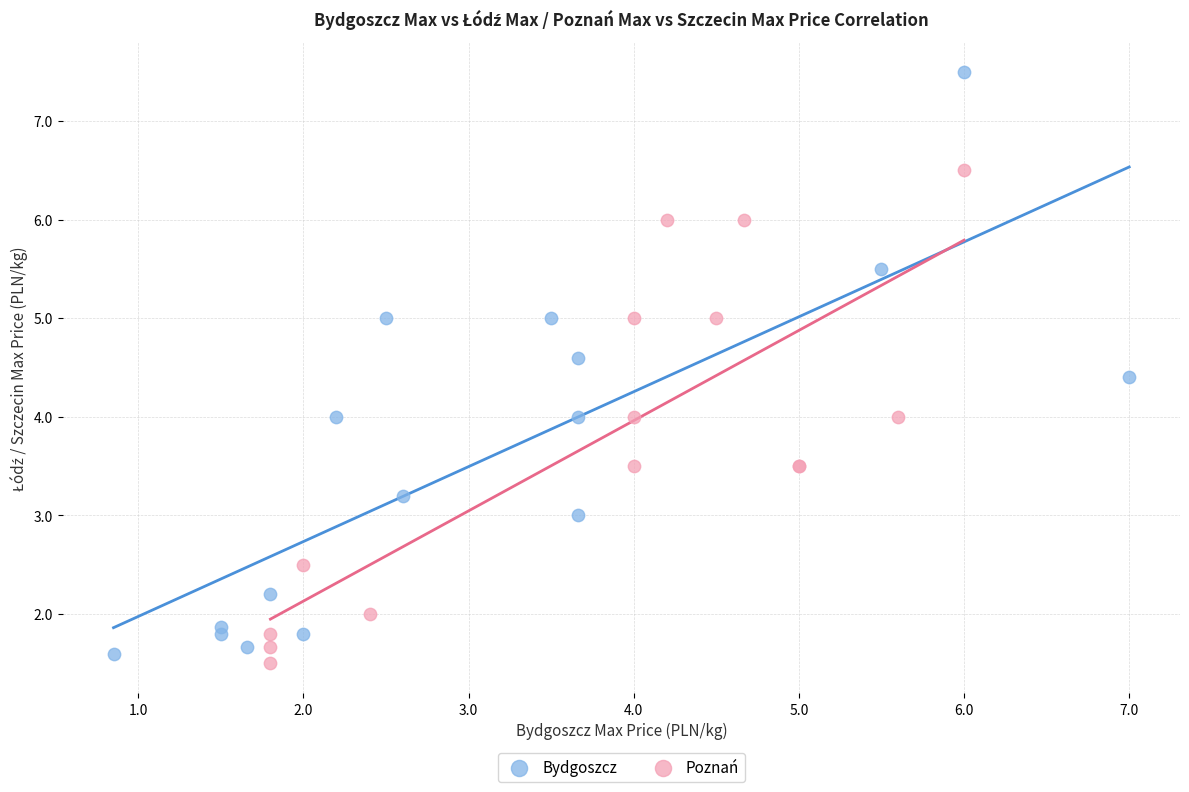

Which series contains the highest Y value?

Bydgoszcz